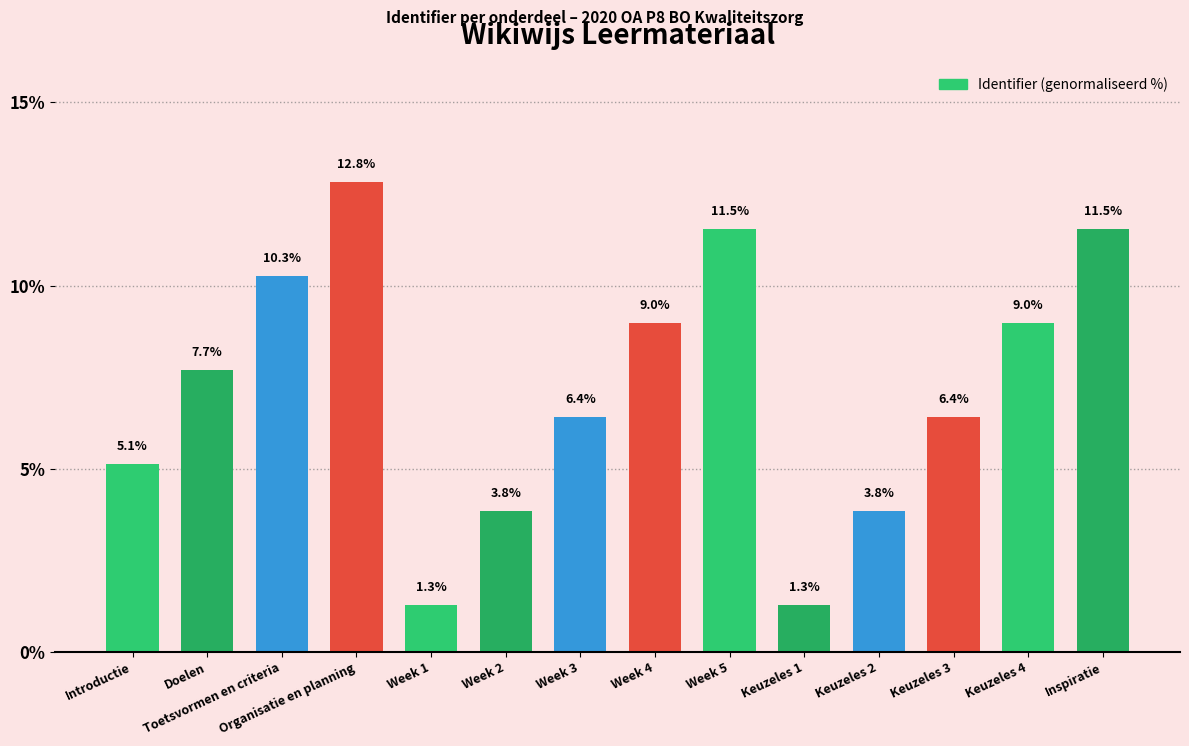

What position from the left is Week 3?

7